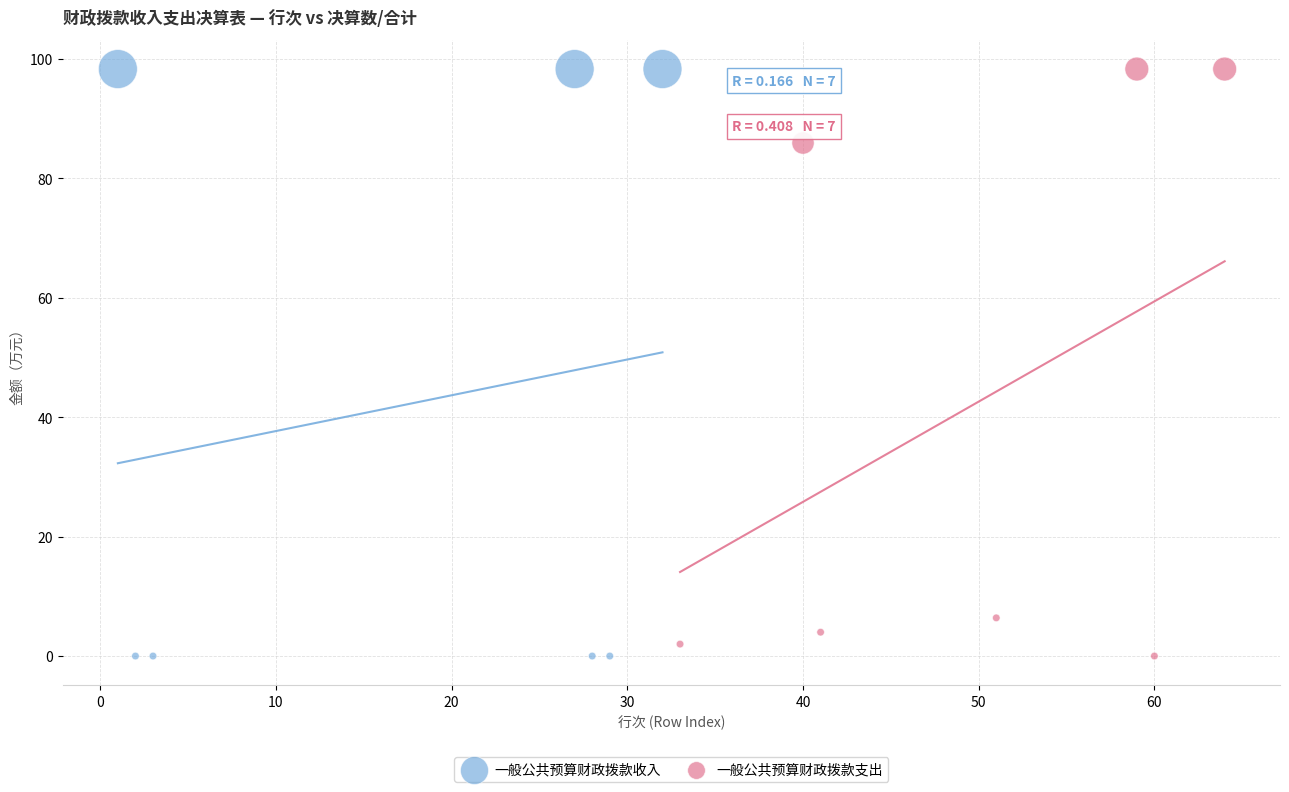

Which series has the largest Y range (max minus min)?

一般公共预算财政拨款收入